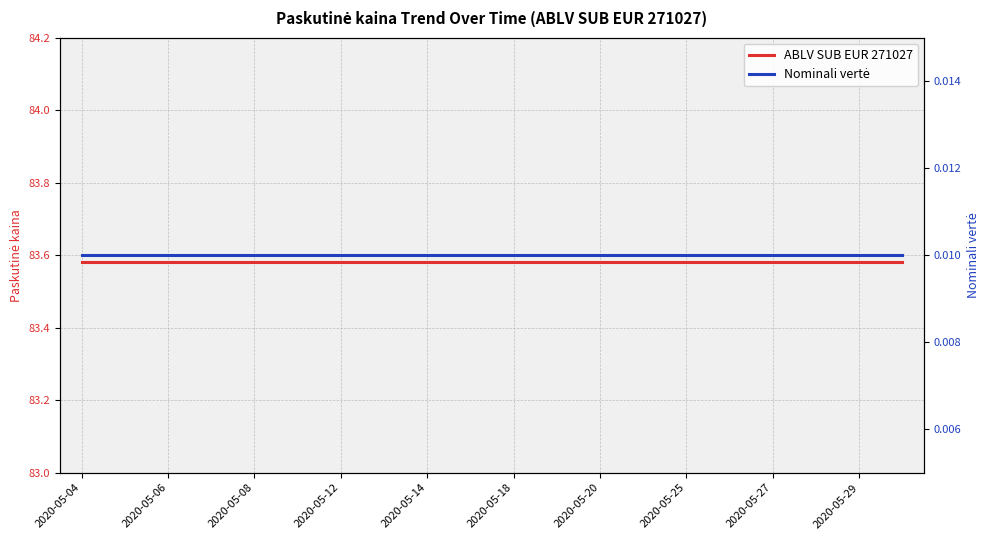

Does the chart display data point markers on the line(s)?

No